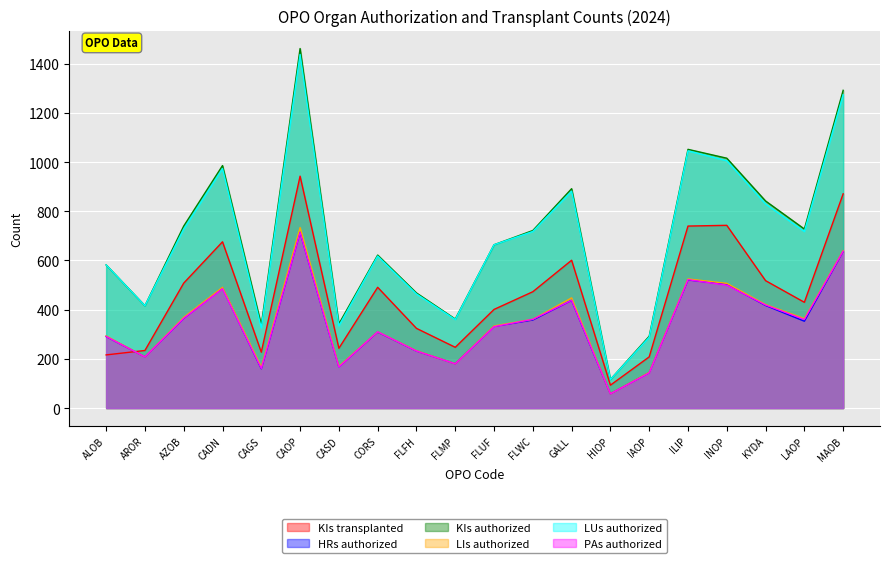

True or false: LIs authorized and LUs authorized intersect in this chart.

False